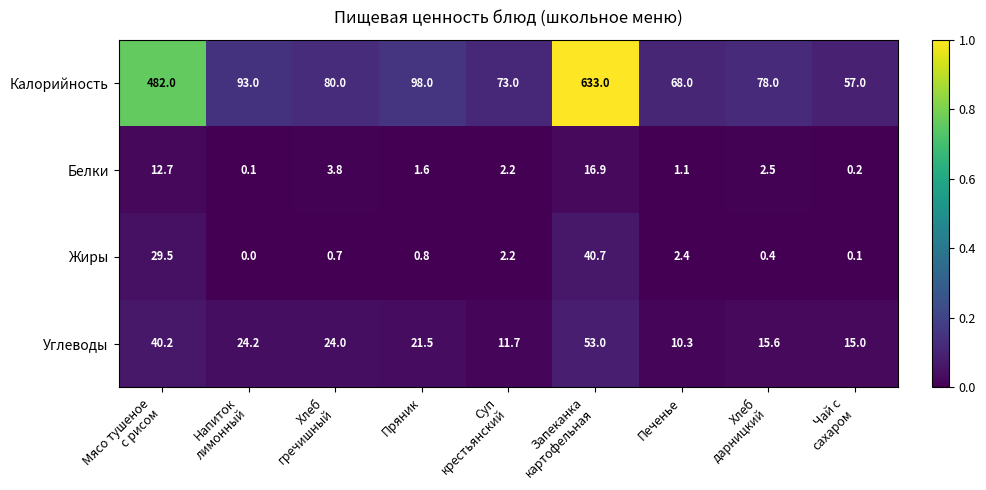

Is the value of Углеводы at Пряник greater than the value of Белки at Пряник?

Yes